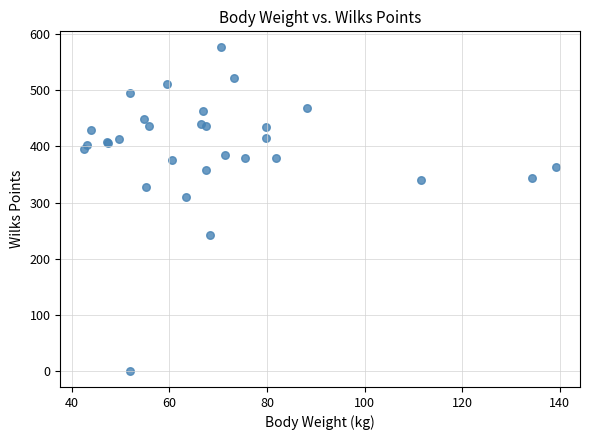

What Y value in the scatter plot is closest to 288?

310.0